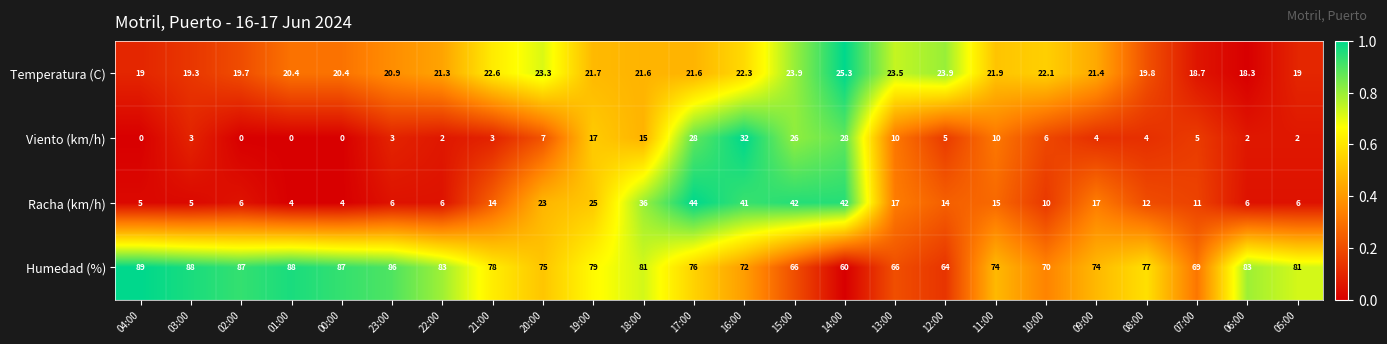

Rank the series by their maximum value, from lowest to highest.

Temperatura (C), Viento (km/h), Racha (km/h), Humedad (%)